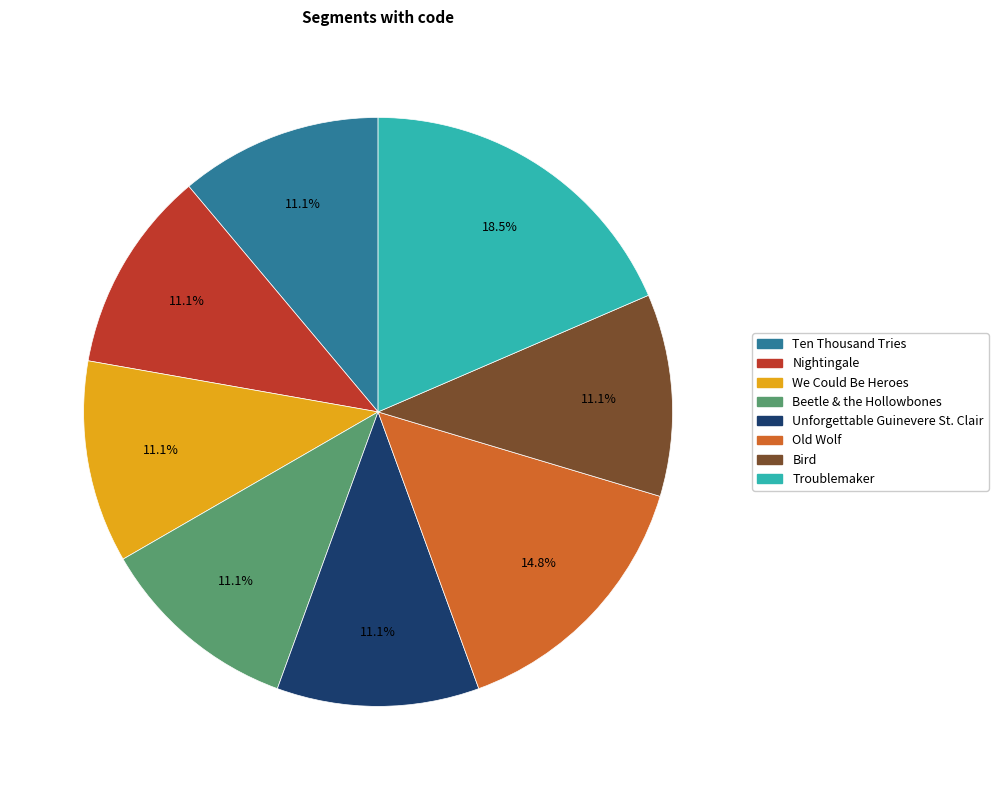

Which category has the biggest portion of the pie?

Troublemaker